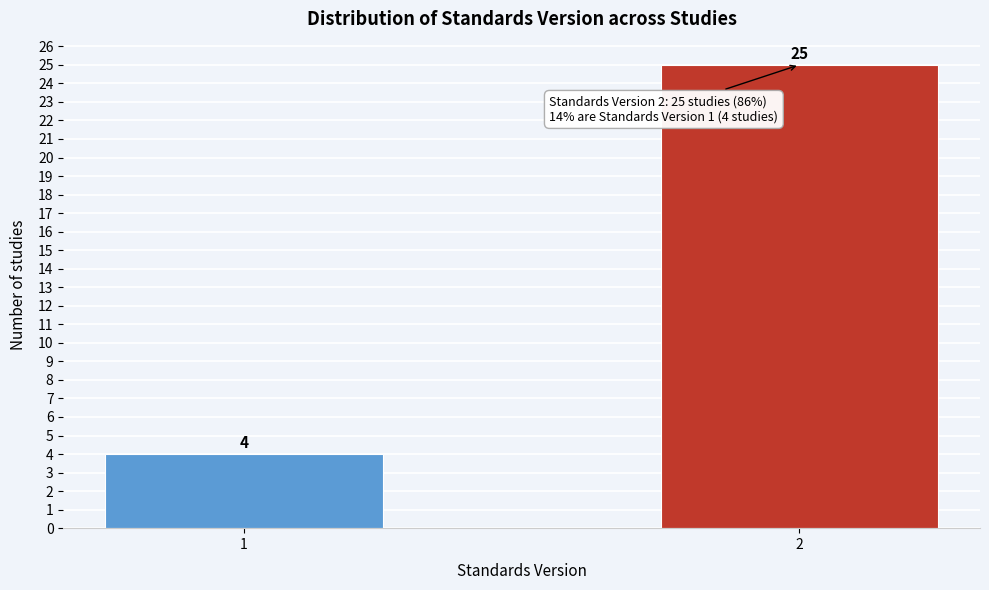

Reading left to right, what are all the values shown in this chart?

4	25